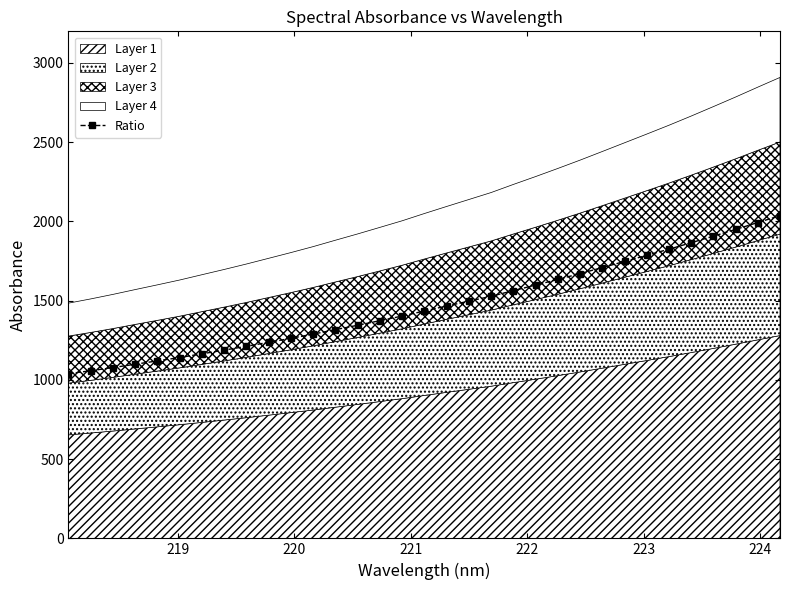

What is the value of the Ratio point at the 17th from the left?

1434.9